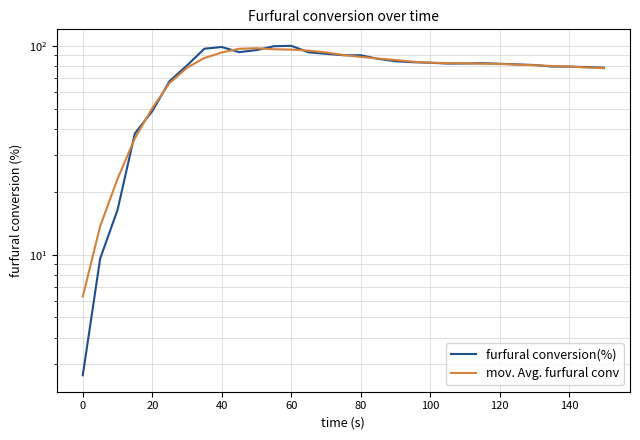

At which category is the sum across all series the highest?

60